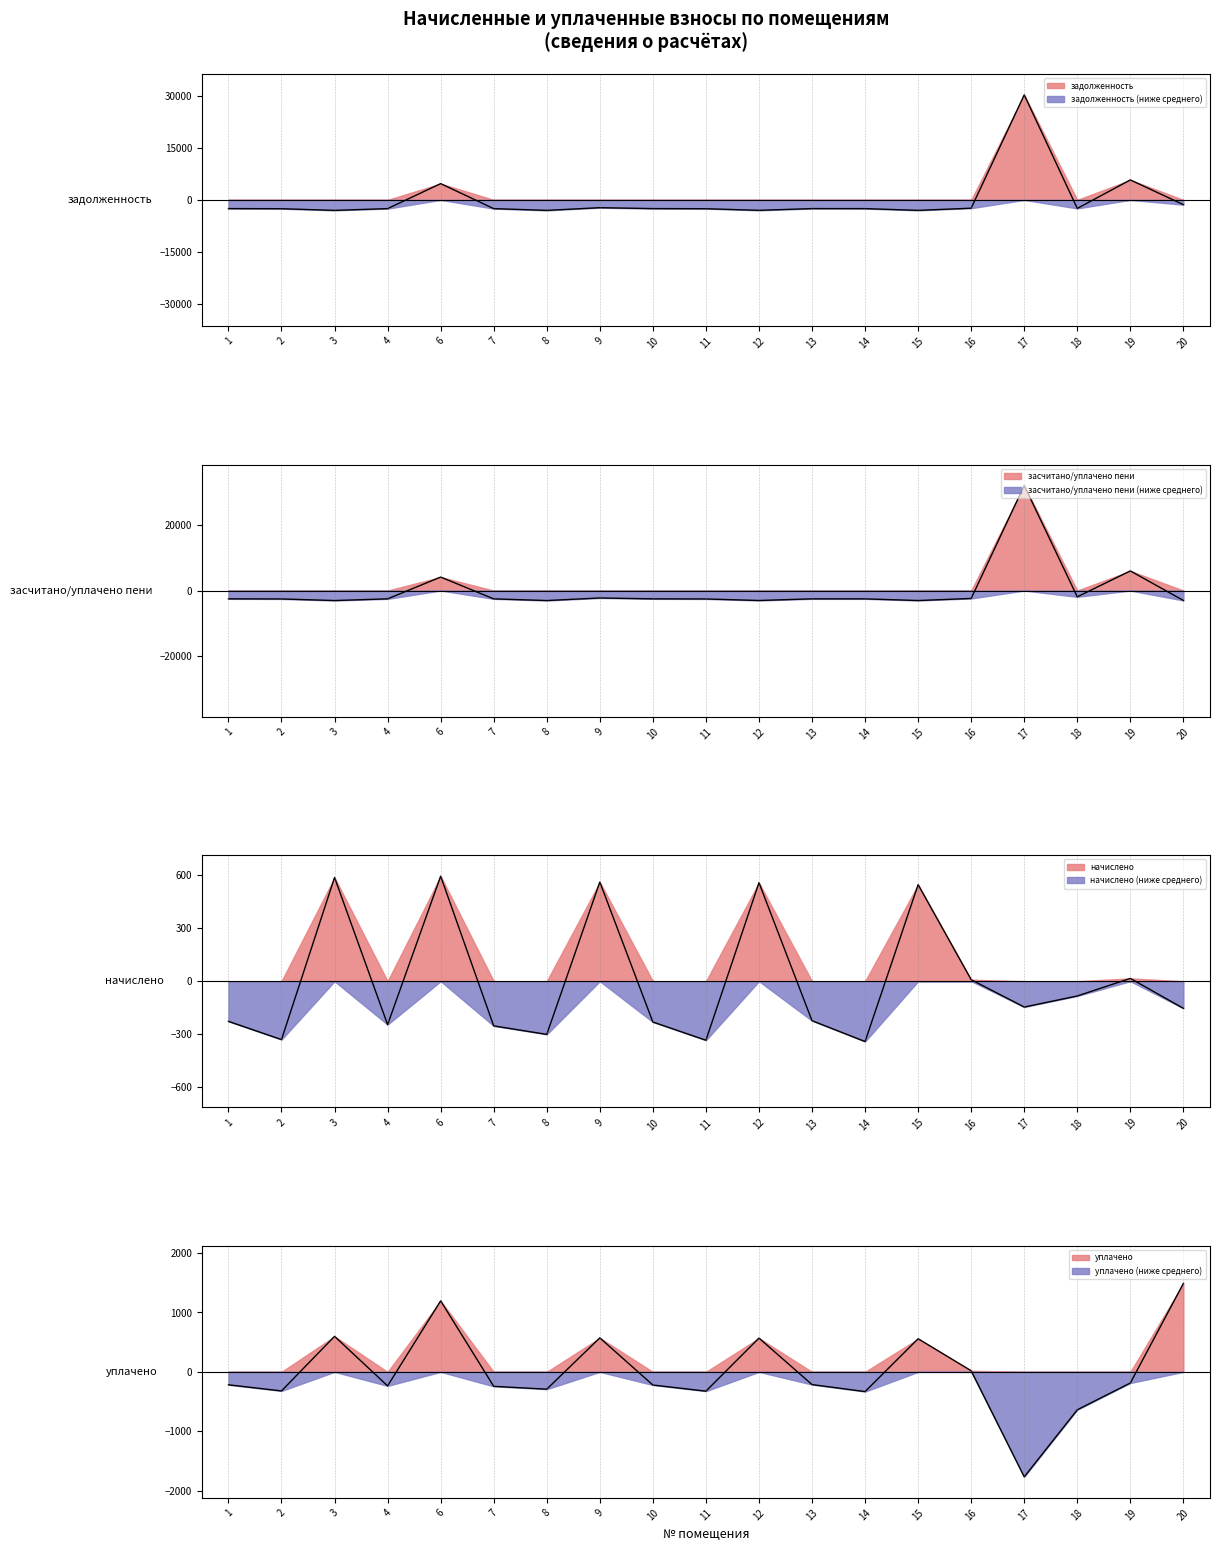

How many intersections are there between начислено and задолженность?

6